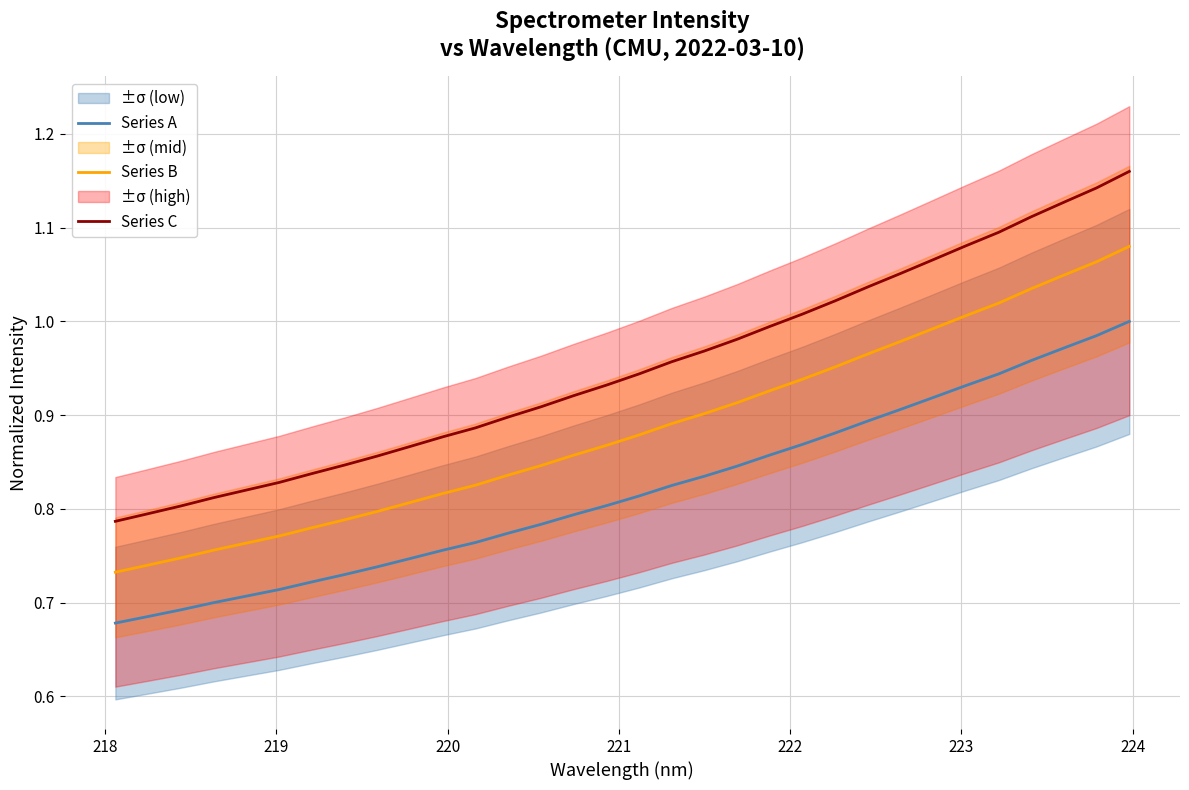

True or false: Series A and Series C intersect in this chart.

False